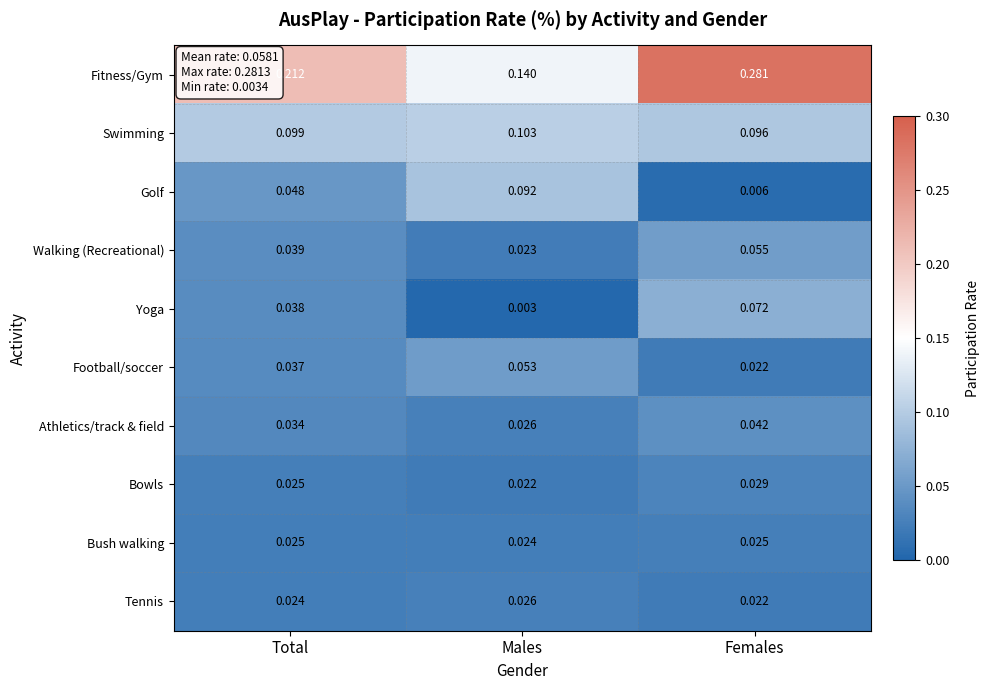

Which series has the largest total across all categories?

Fitness/Gym